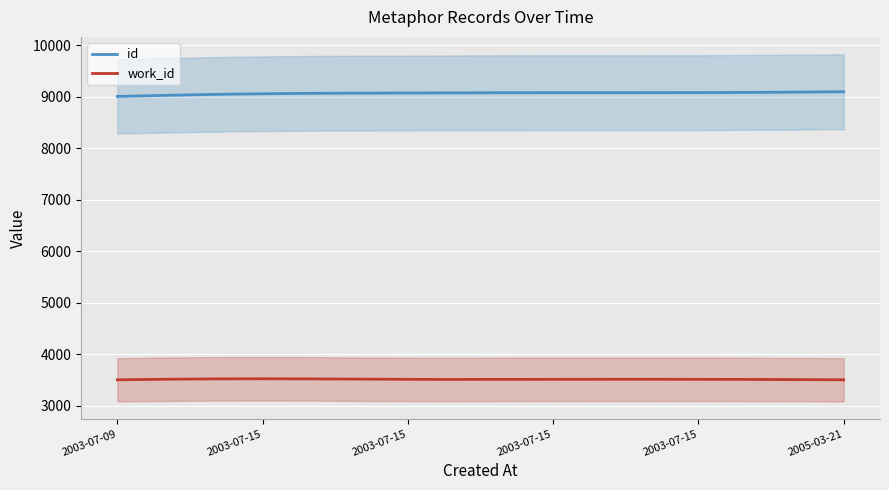

Is it true that id equals 15158 at 2003-07-15?

False